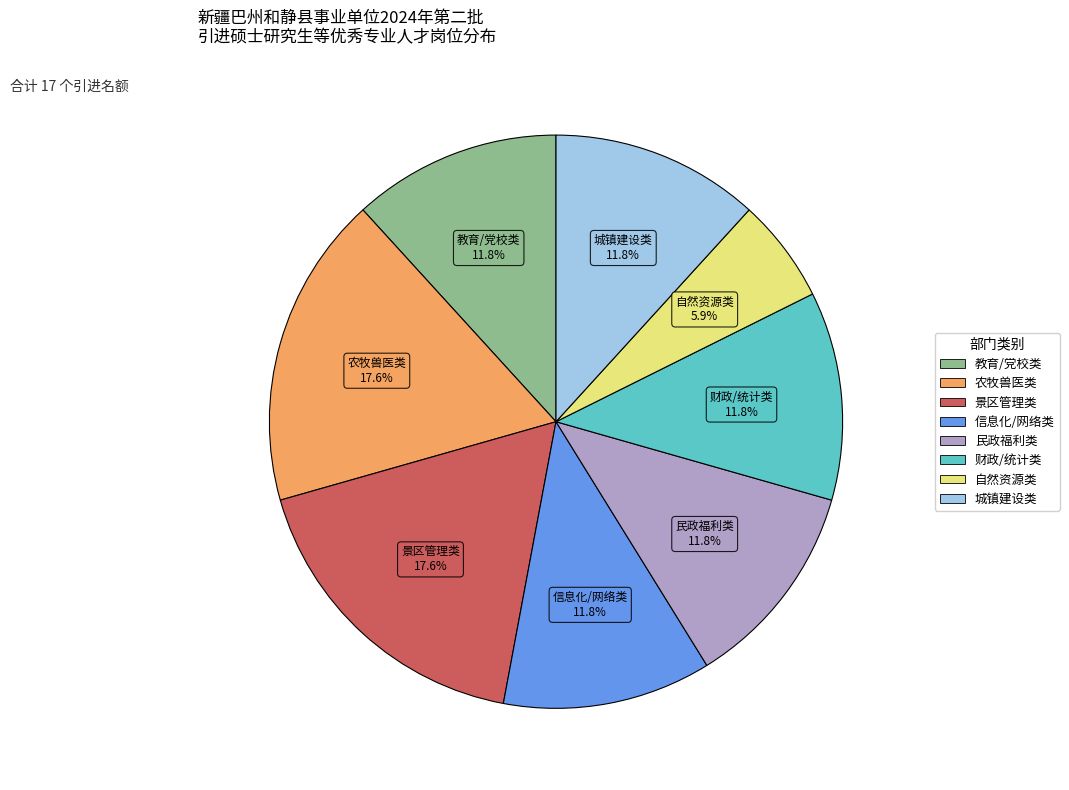

How many slices are in this pie chart?

8